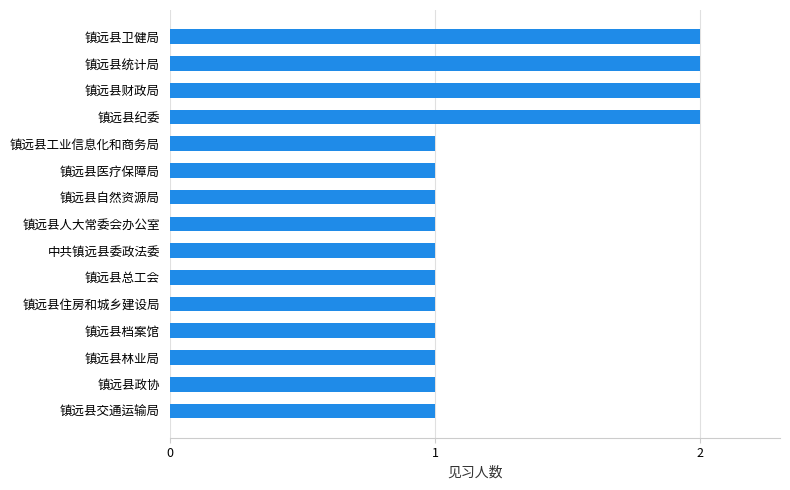

What is the difference between the second highest and second lowest values?

1